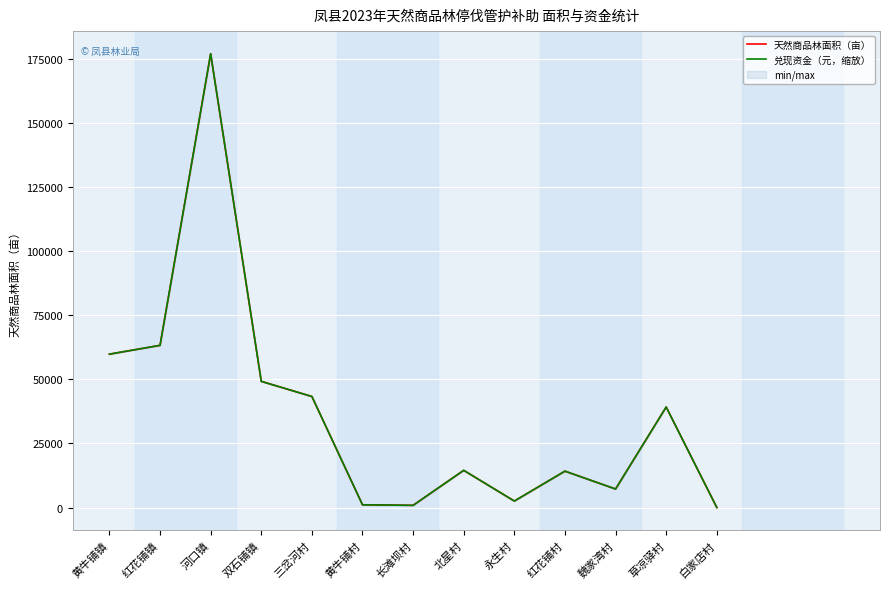

Is it true that 天然商品林面积（亩） equals 39216 at 草凉驿村?

True